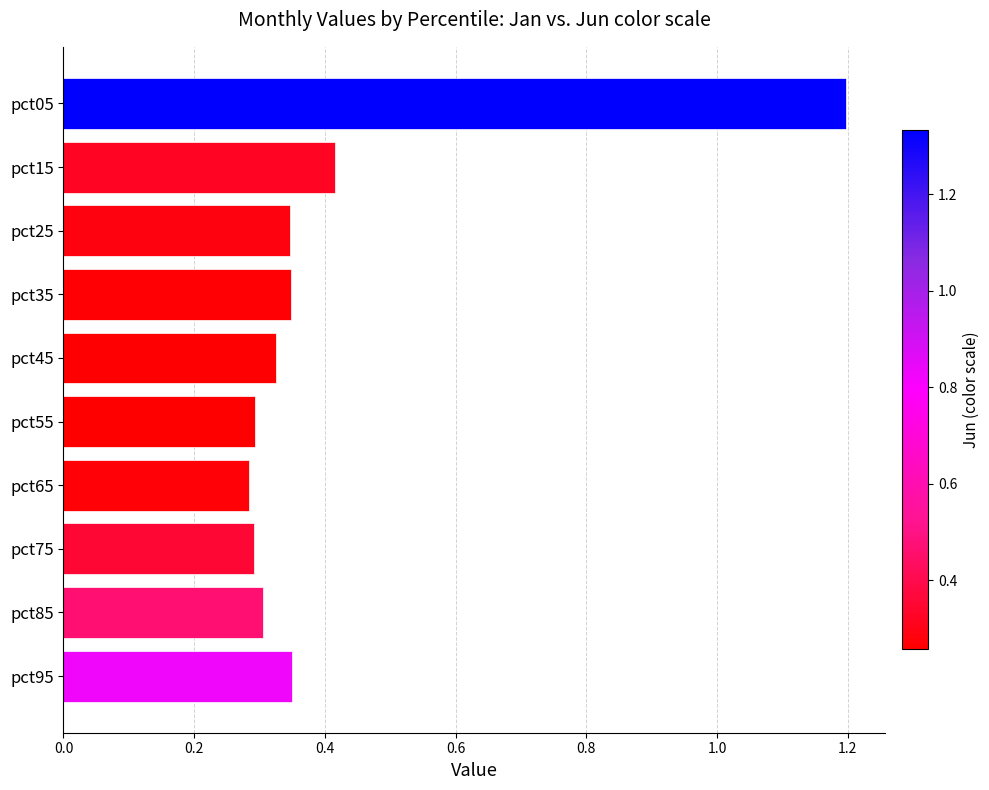

How many values are between 0 and 1?

9